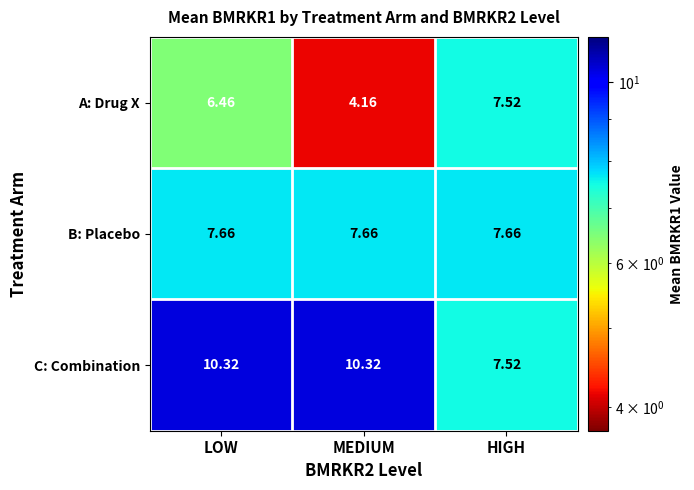

What is the maximum value shown in the chart?

10.3